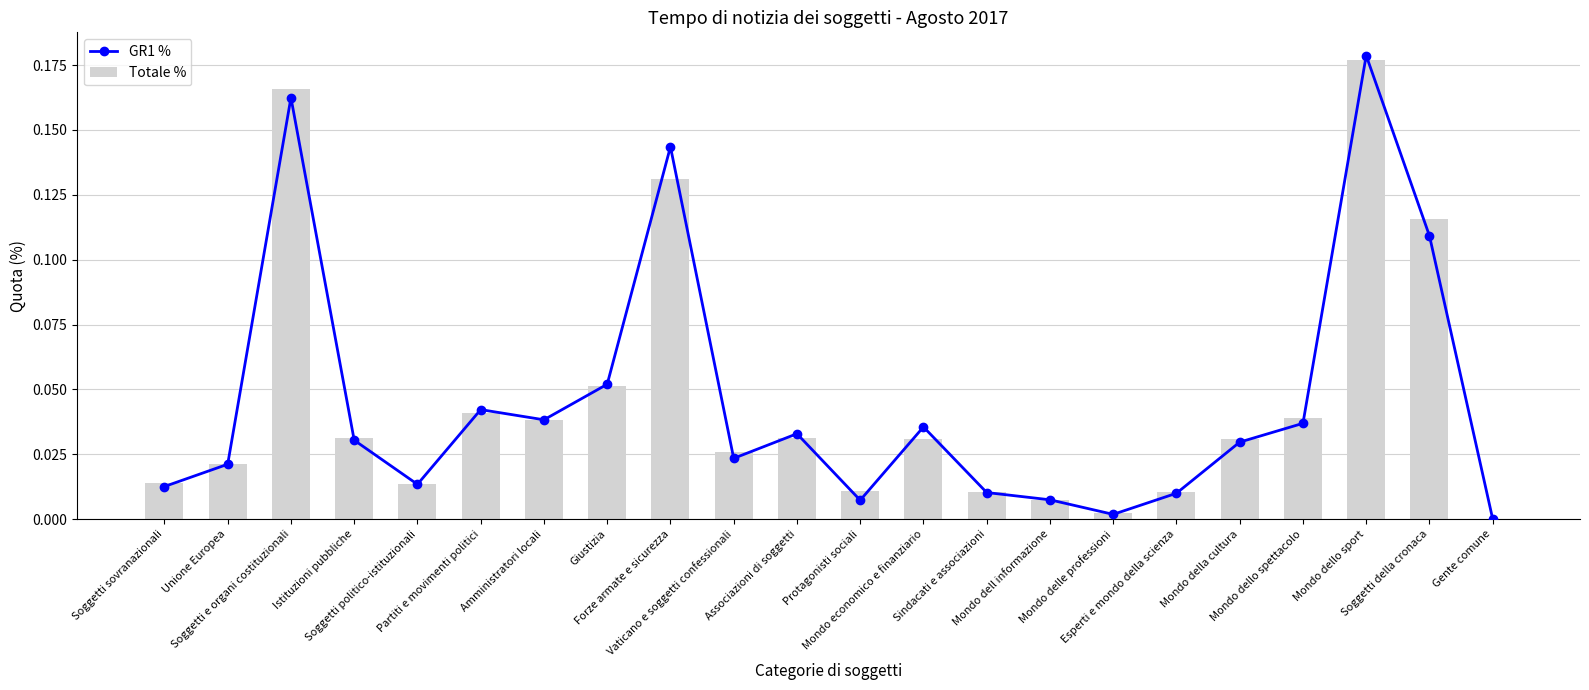

Which series has the largest total across all categories?

GR1 %